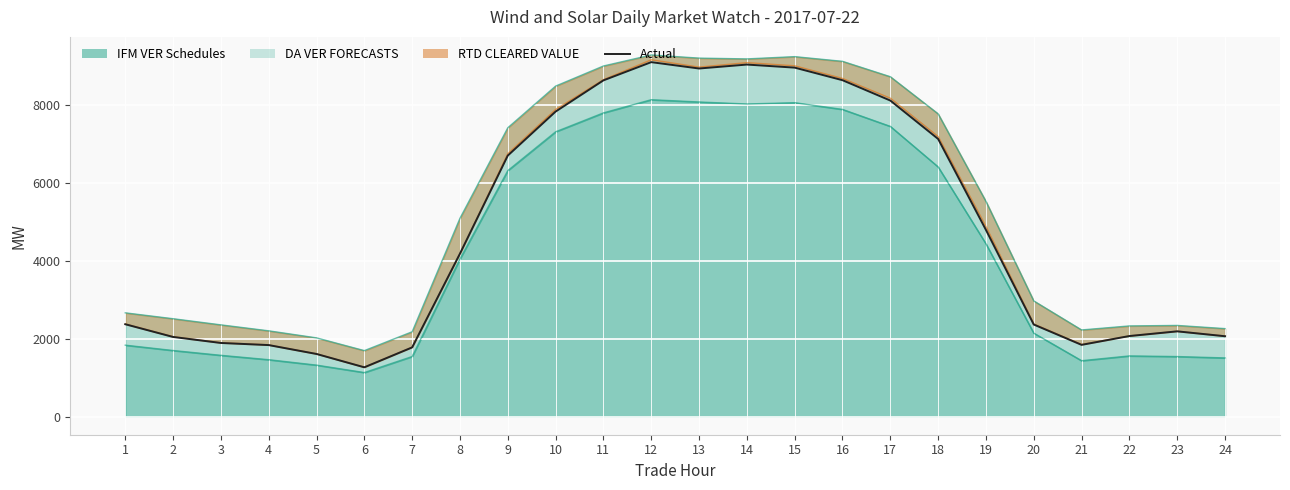

At which label does the data first exceed 4186?

8